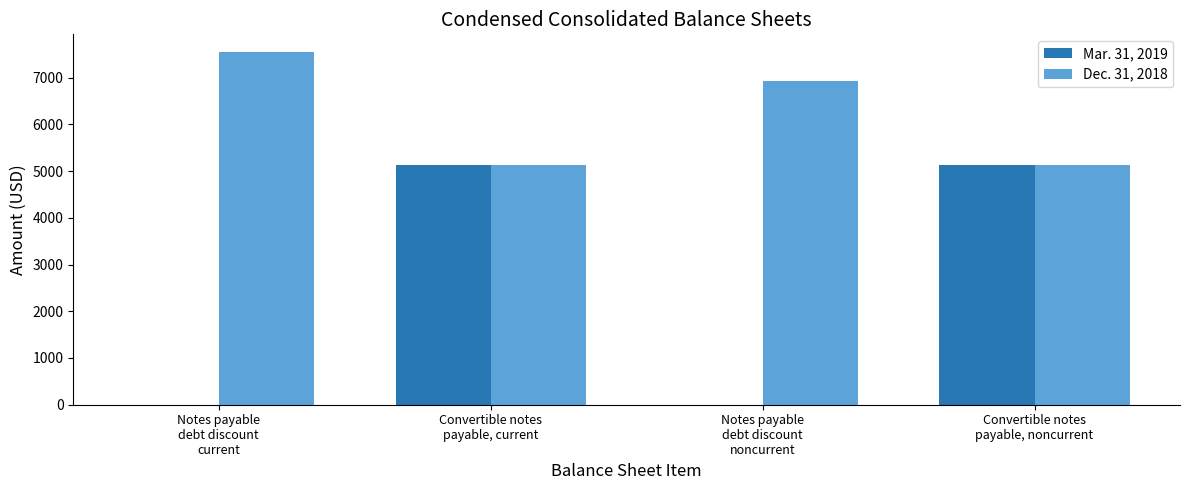

Which series has the largest total across all categories?

Dec. 31, 2018